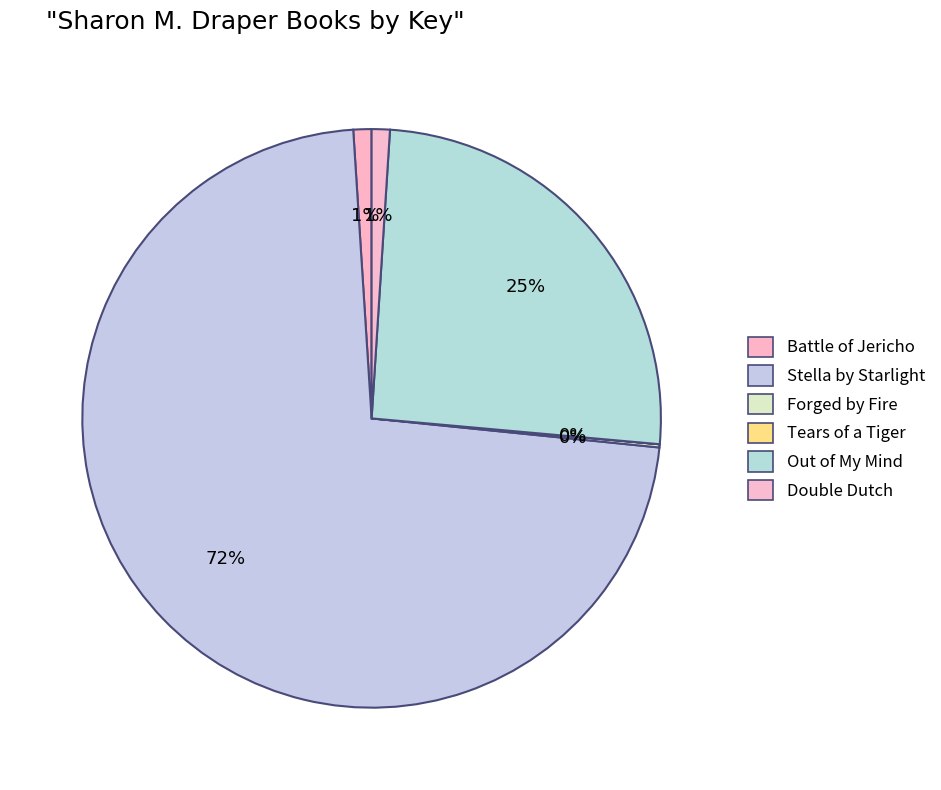

To the nearest percent, what percentage of the pie is Stella by Starlight?

72%